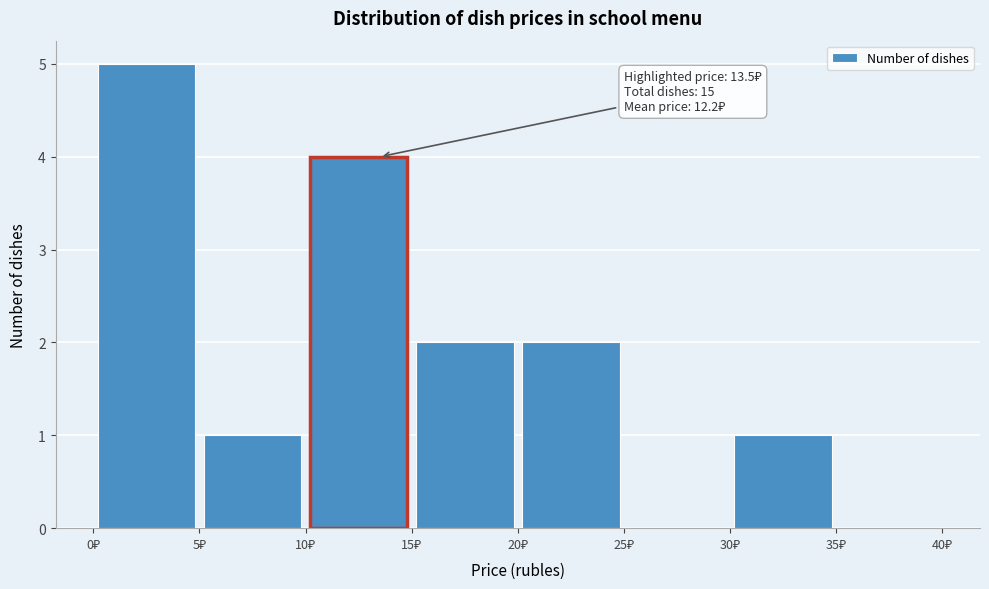

Over which range of the x-axis is the bar tallest?

0 to 5